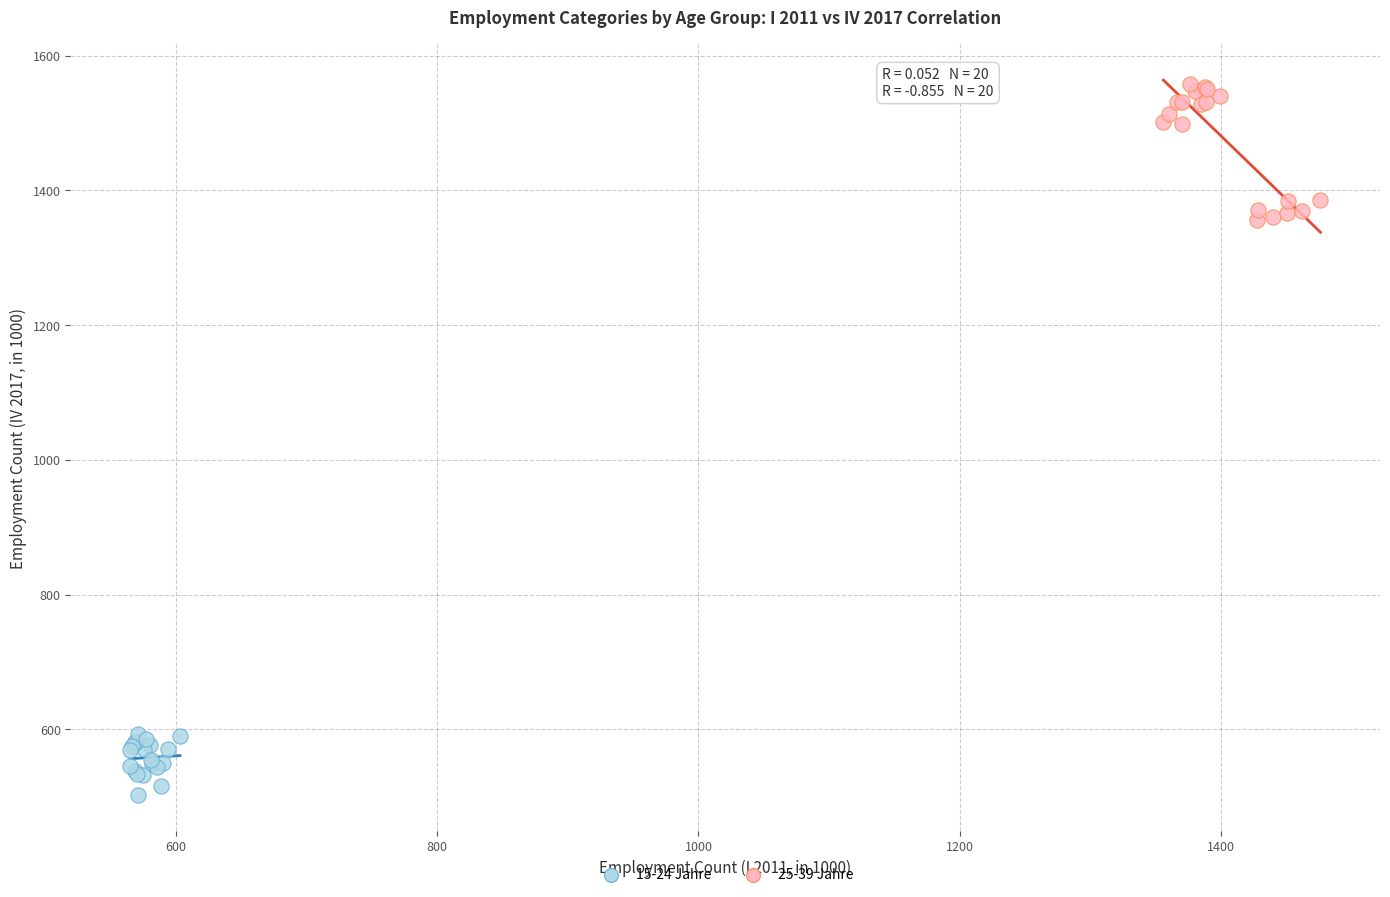

Which series has the largest Y range (max minus min)?

25-39 Jahre